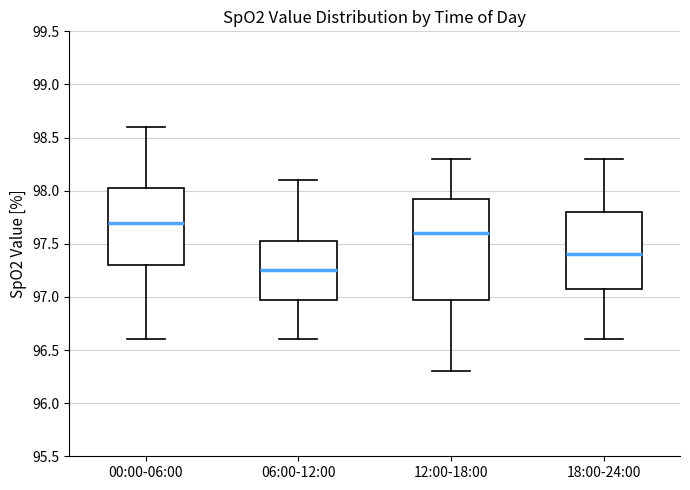

Which box is the tallest, from its lower edge to its upper edge?

12:00-18:00